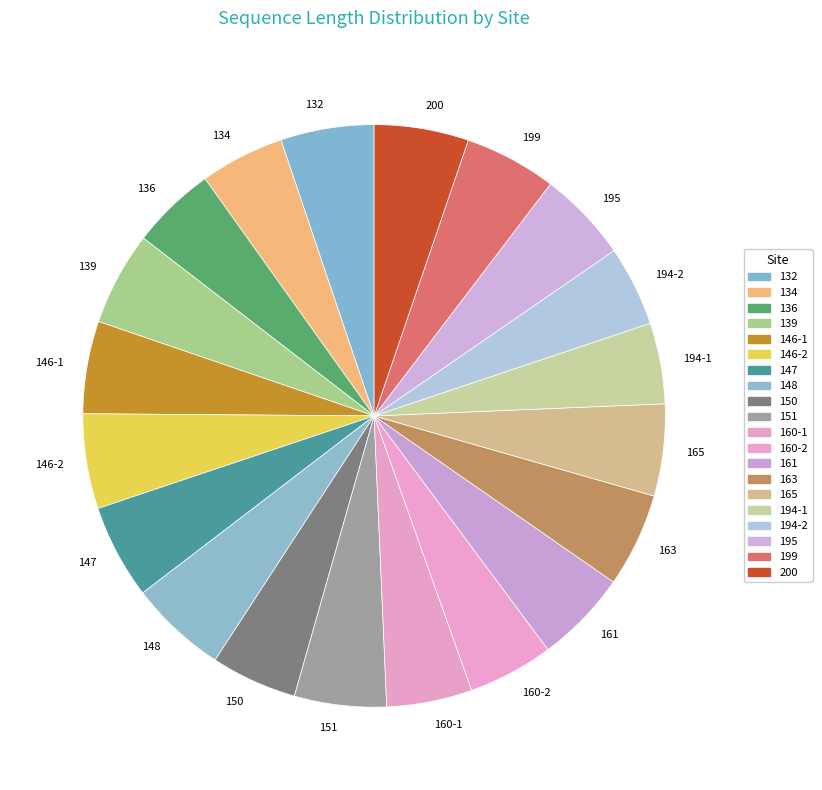

True or false: 160-1 accounts for 16% of the total.

False